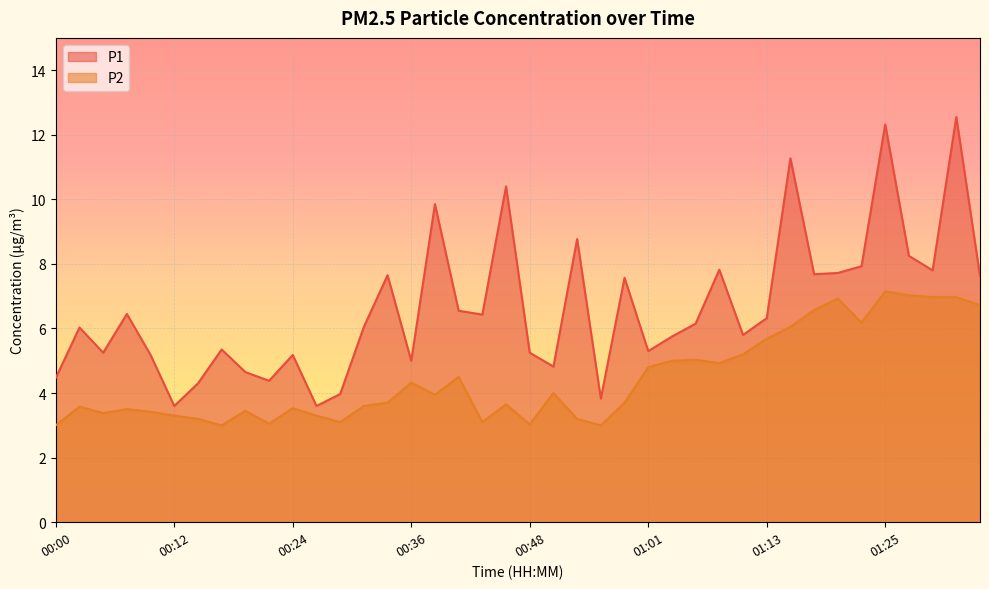

What is the difference between the highest and lowest values at 00:29?

0.9